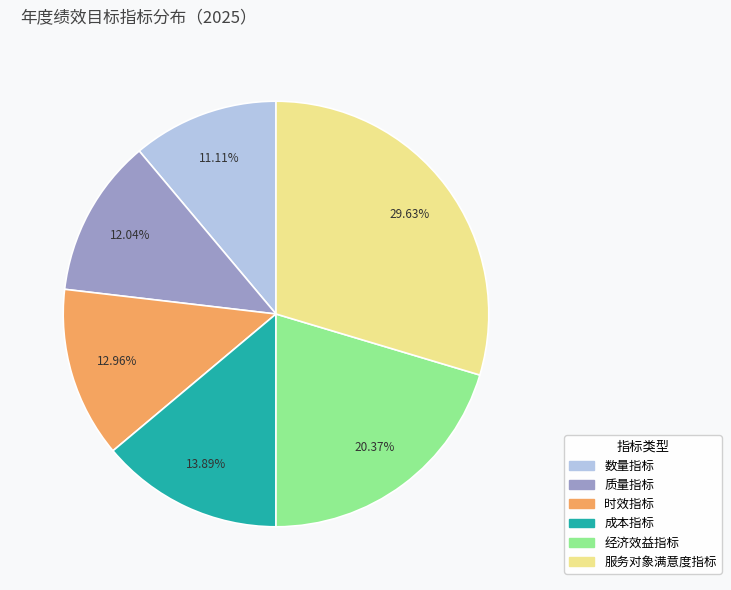

Is 经济效益指标 the majority of the pie?

No